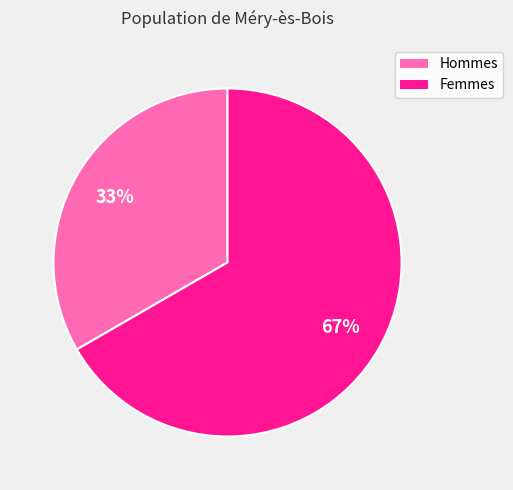

To the nearest percent, what is the average slice percentage?

50%